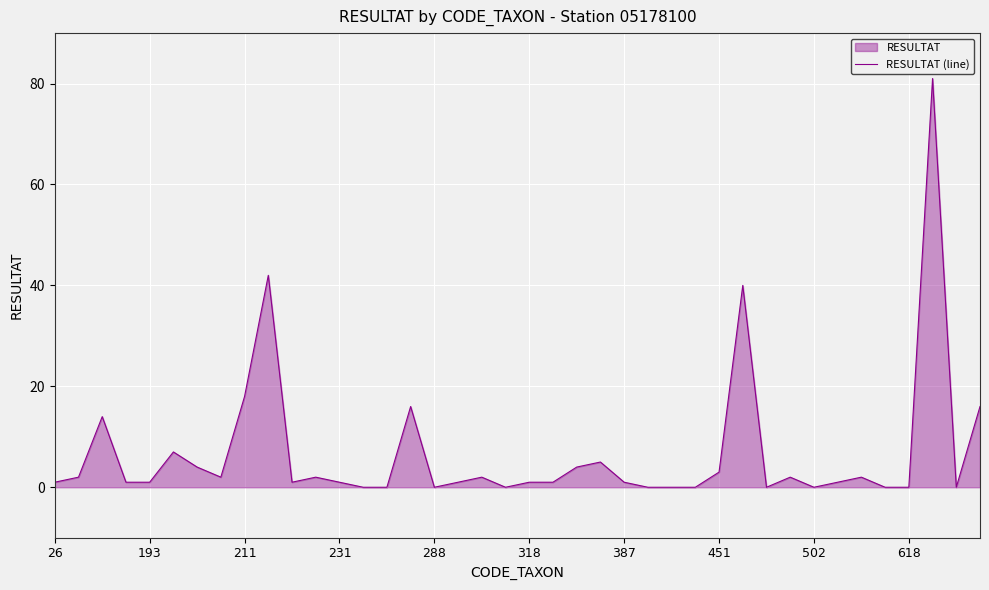

What is the greatest value displayed?

81